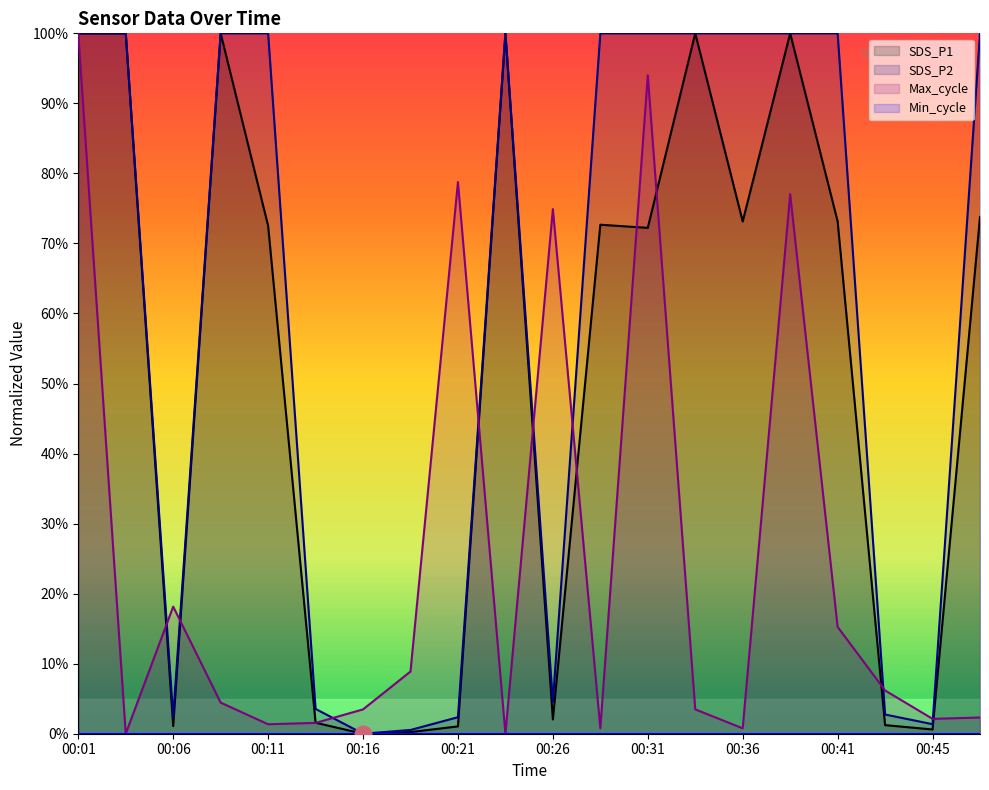

The Max_cycle series shows 54.3 at 00:31. True or false?

False